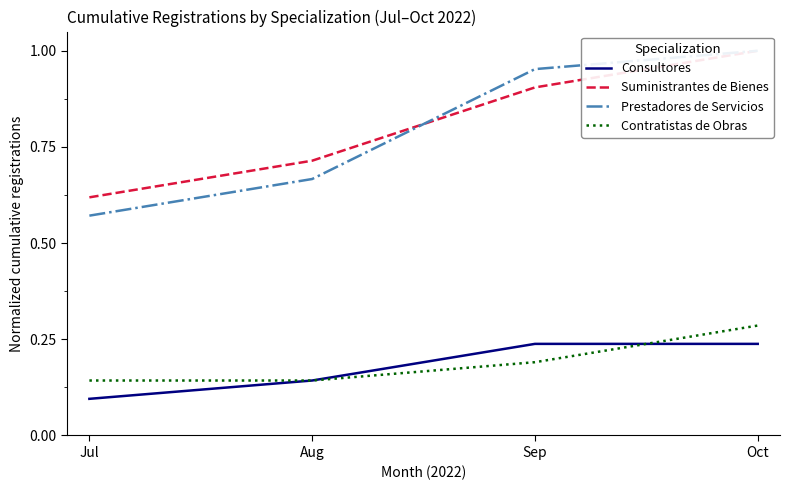

Reading left to right, list all the values displayed in this chart.

Consultores: 0.1	0.1	0.2	0.2
Suministrantes de Bienes: 0.6	0.7	0.9	1.0
Prestadores de Servicios: 0.6	0.7	1.0	1.0
Contratistas de Obras: 0.1	0.1	0.2	0.3